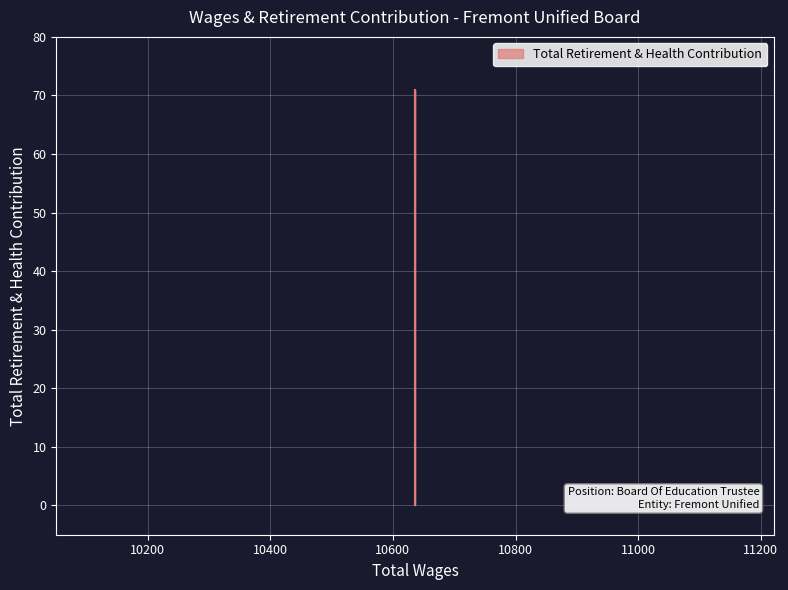

Which category has the highest value across all series?

10636.0